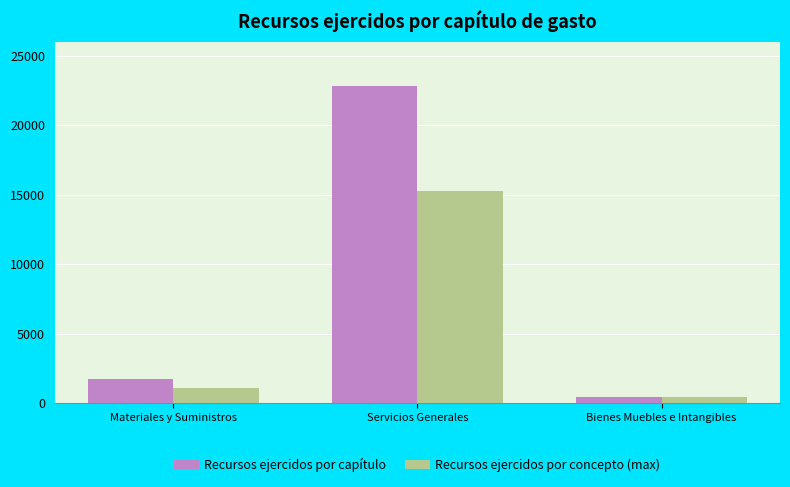

What position from the left is Bienes Muebles e Intangibles?

3